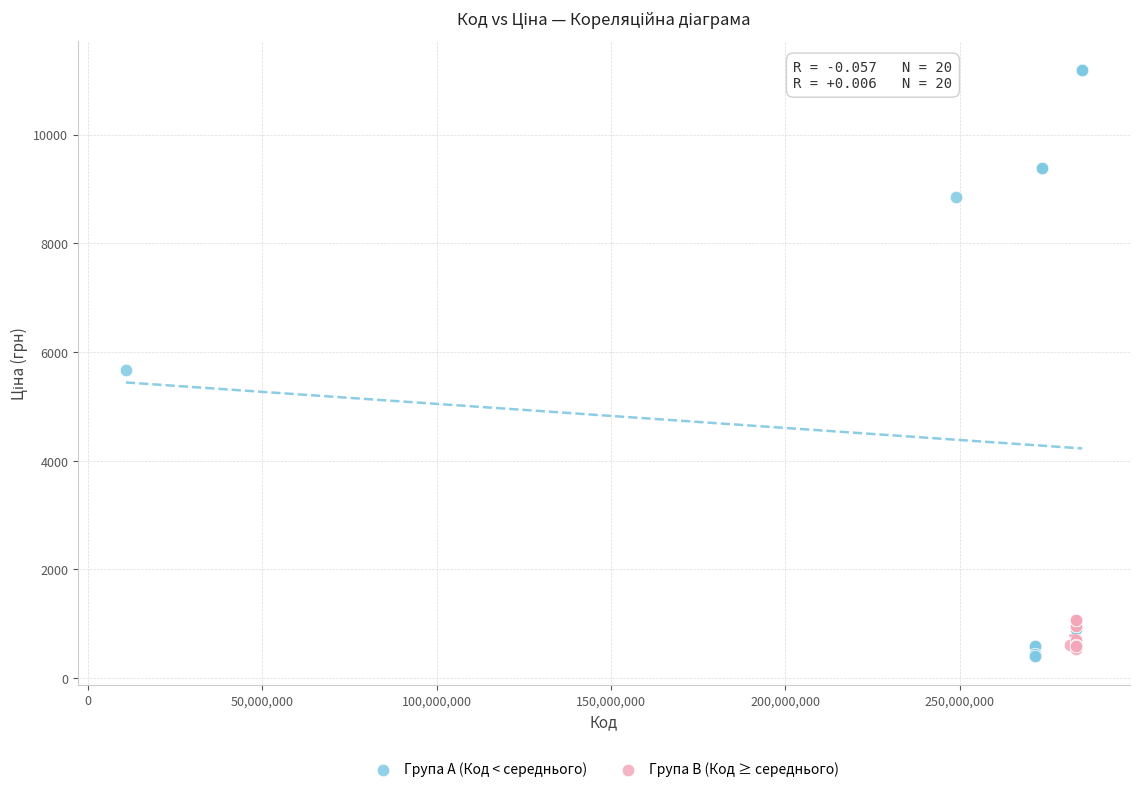

Which series reaches the maximum Y coordinate?

Група A (Код < середнього)